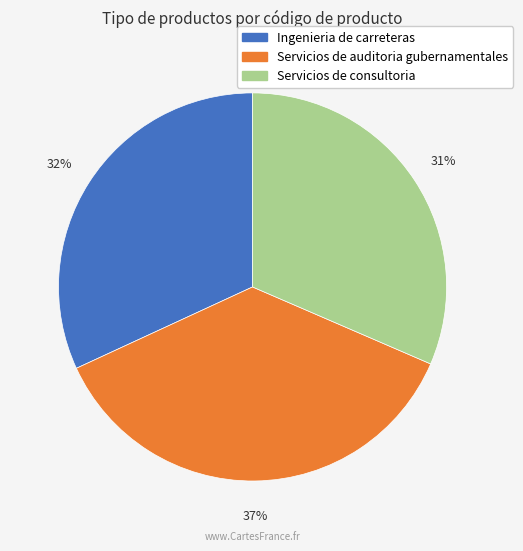

Is it true that Ingenieria de carreteras is 23% of the pie?

False